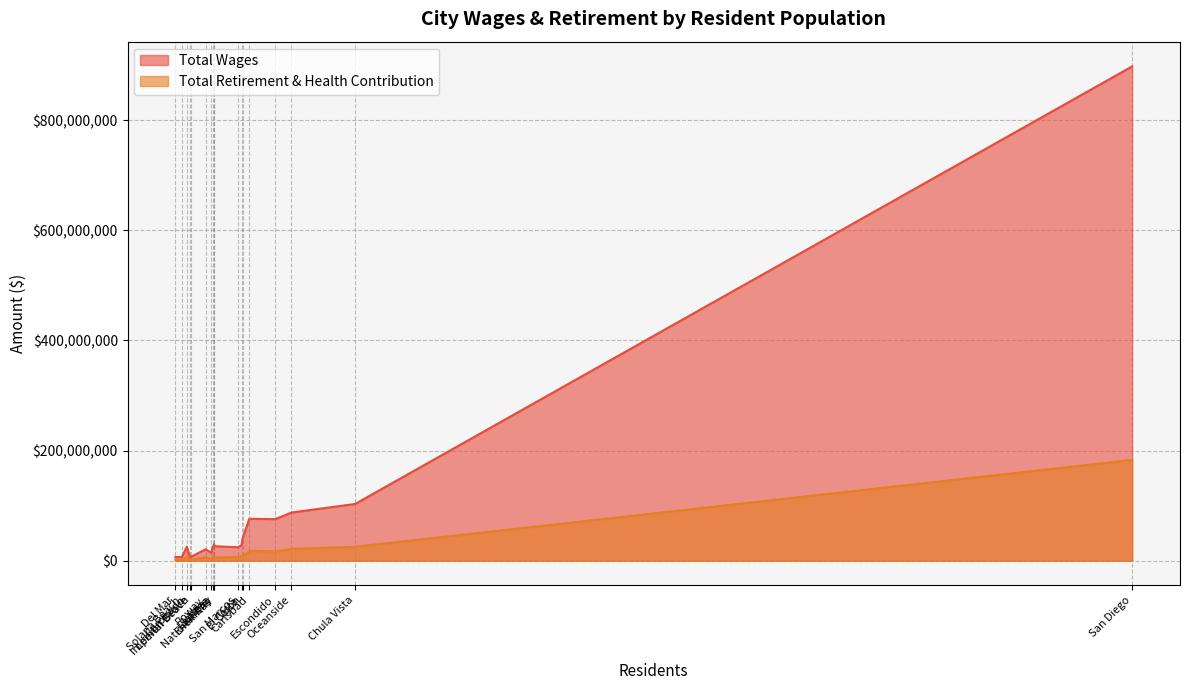

True or false: Total Wages and Total Retirement & Health Contribution intersect in this chart.

False